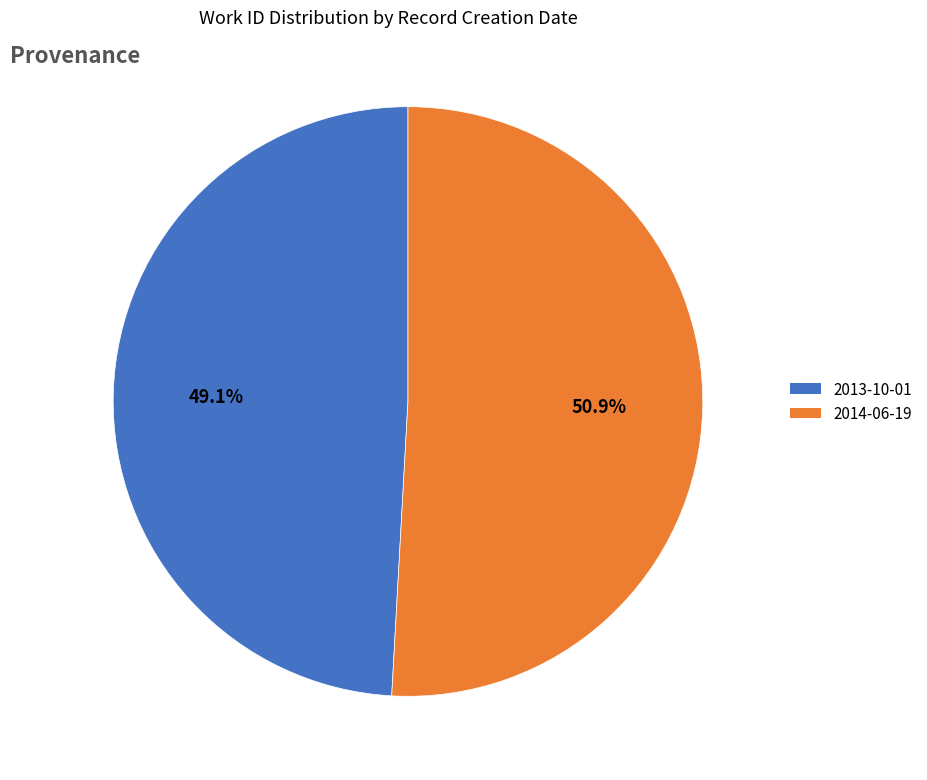

Rank the categories by value from lowest to highest.

2013-10-01, 2014-06-19